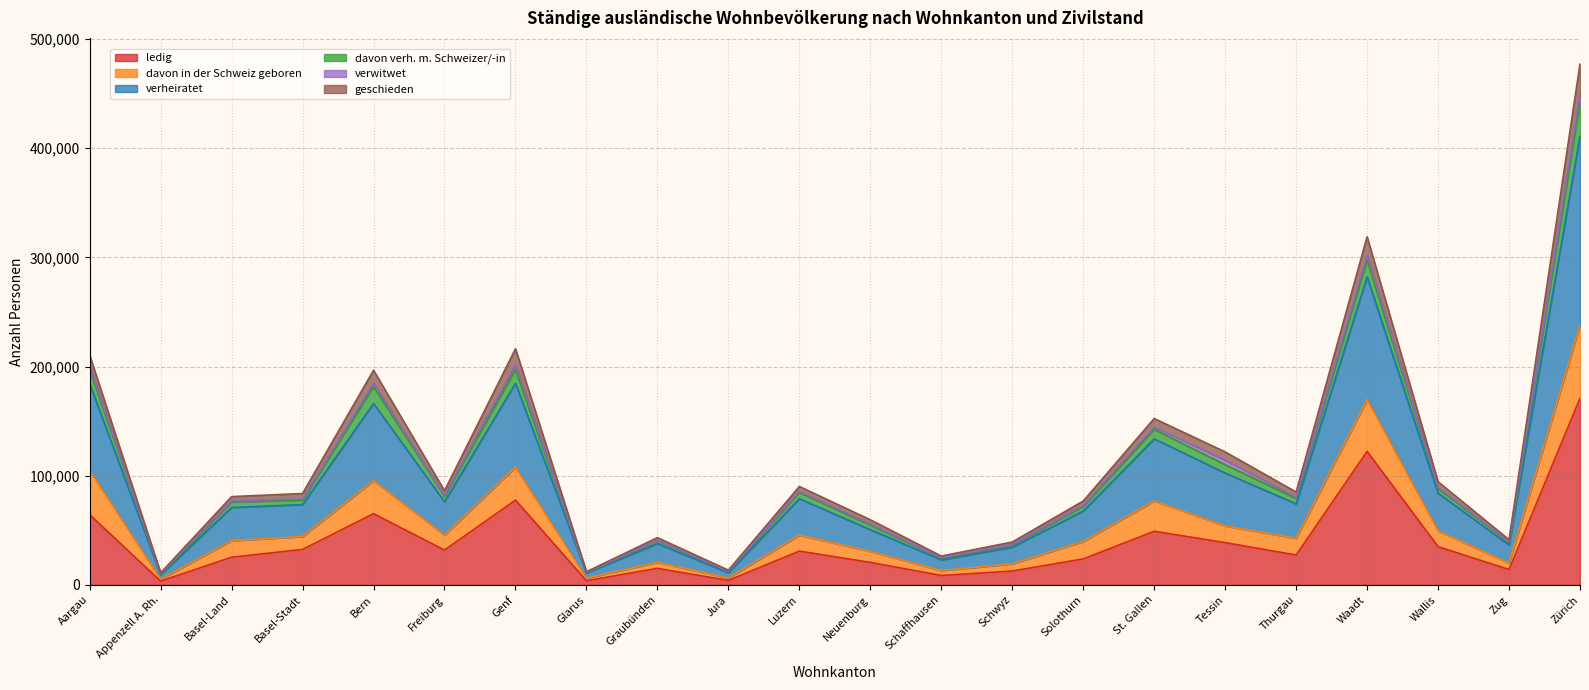

True or false: ledig has a value of 25342 at Basel-Land.

True